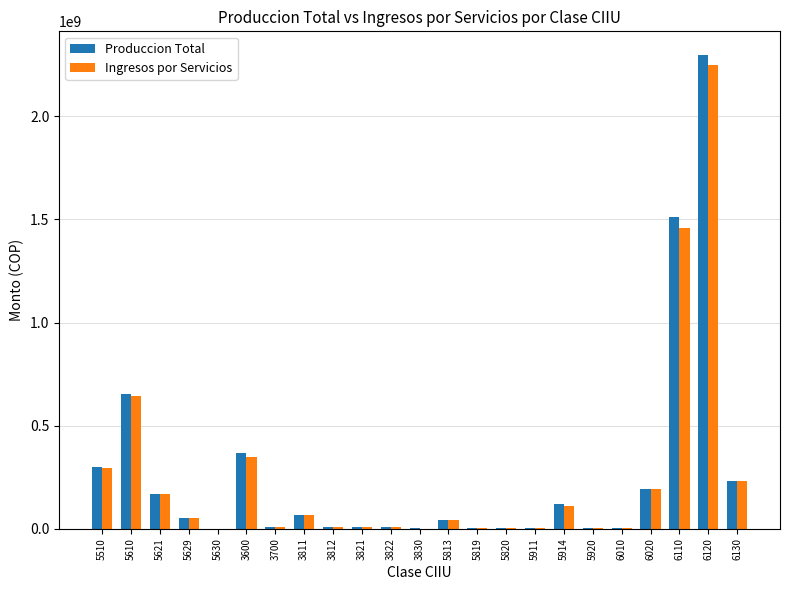

Which series changed the most between 5610 and 3811?

Produccion Total